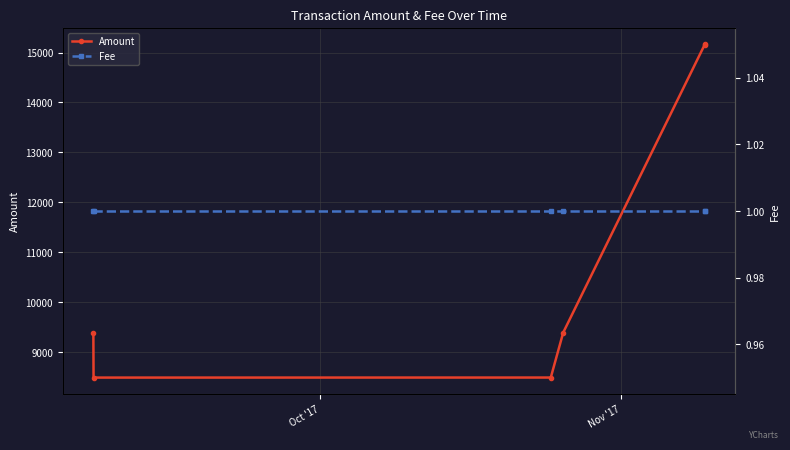

What is the lowest value of the Amount series?

8490.2